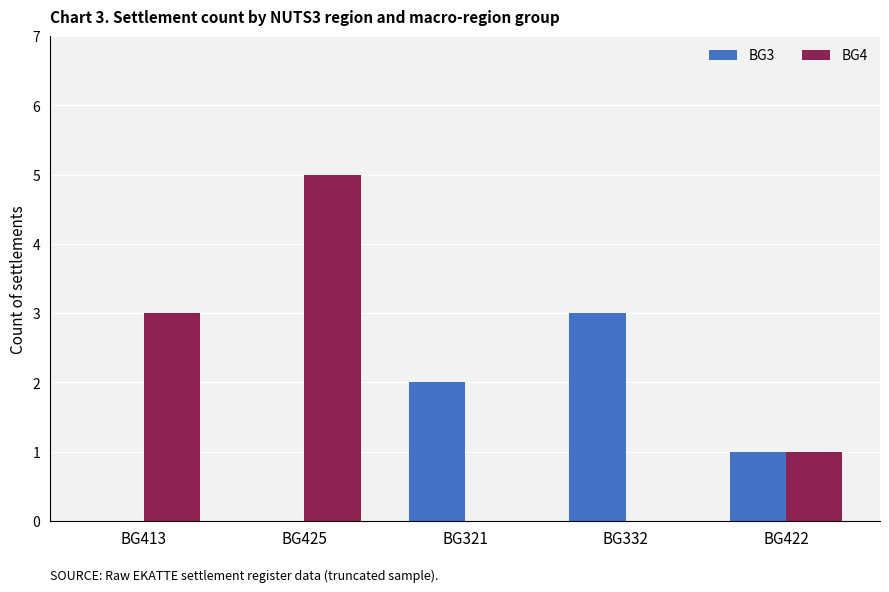

Which series changed the most between BG332 and BG422?

BG3